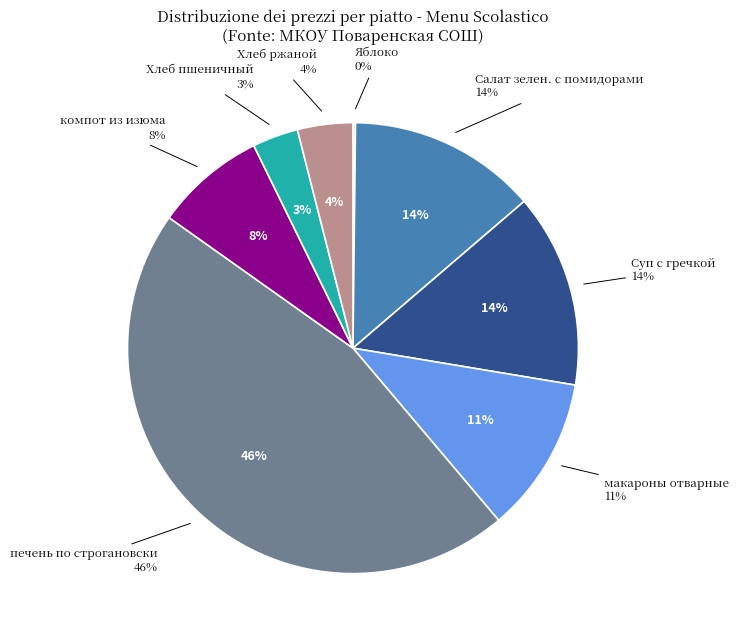

Approximately how many times larger is the value at Яблоко compared to Хлеб пшеничный?

0.1